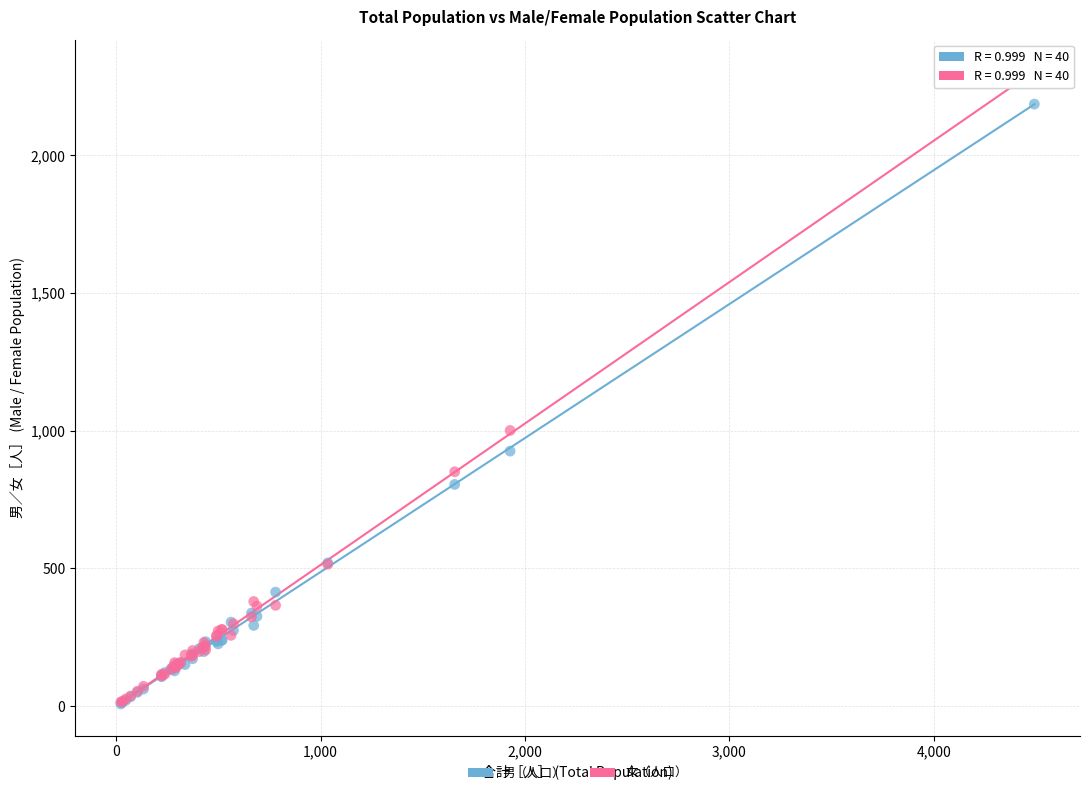

Across all series, what Y value is closest to 1156?

1001